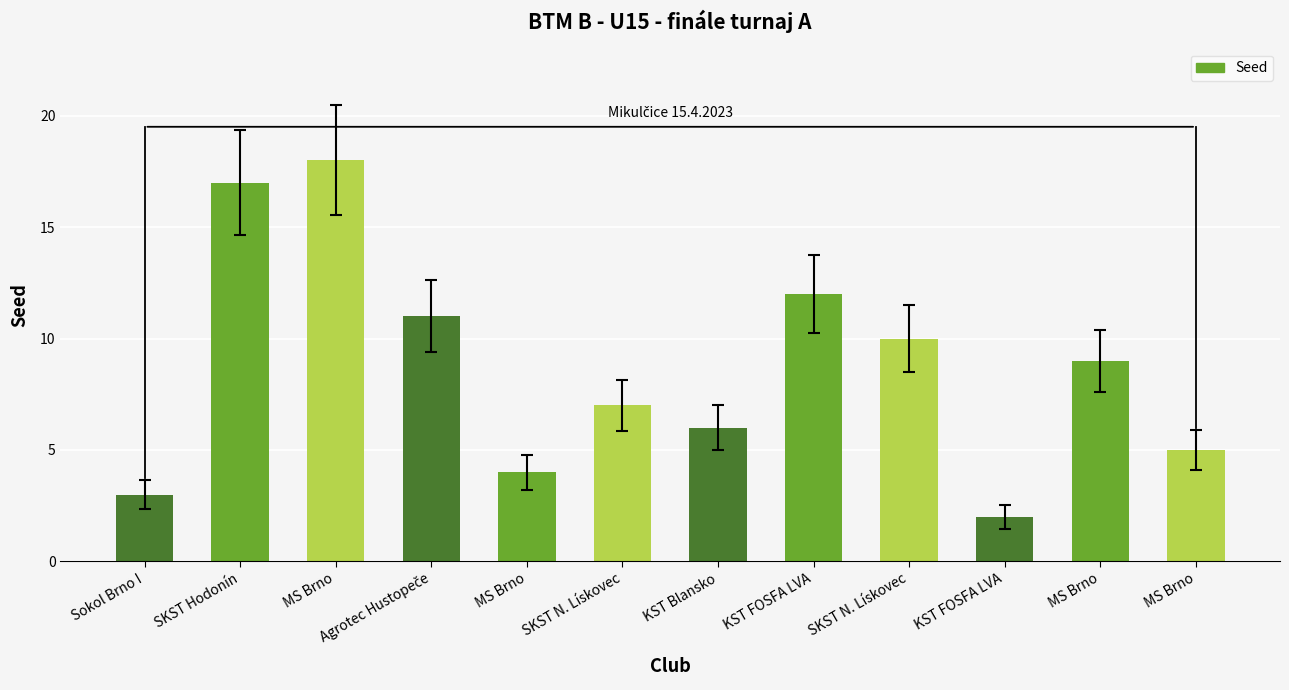

What is the sum of the values at MS Brno and Agrotec Hustopeče?

29